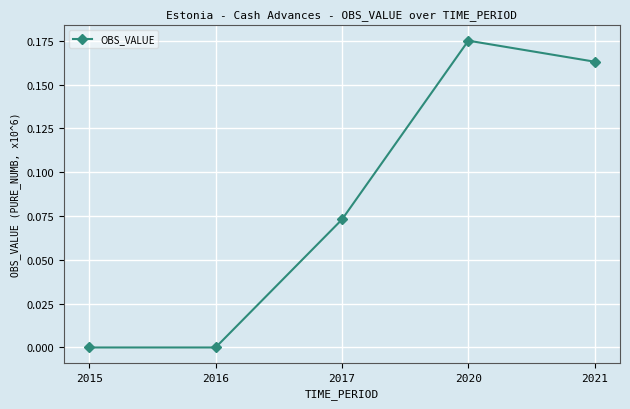

Is this an area chart (filled region under the line)?

No